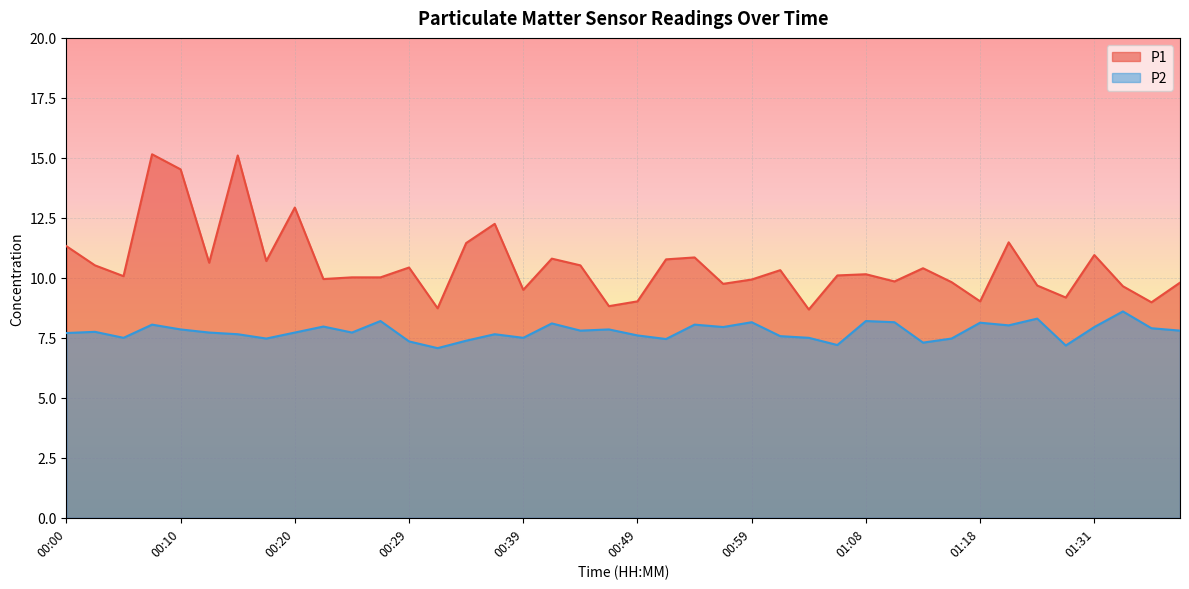

Which category has the highest value in the P2 series?

01:33